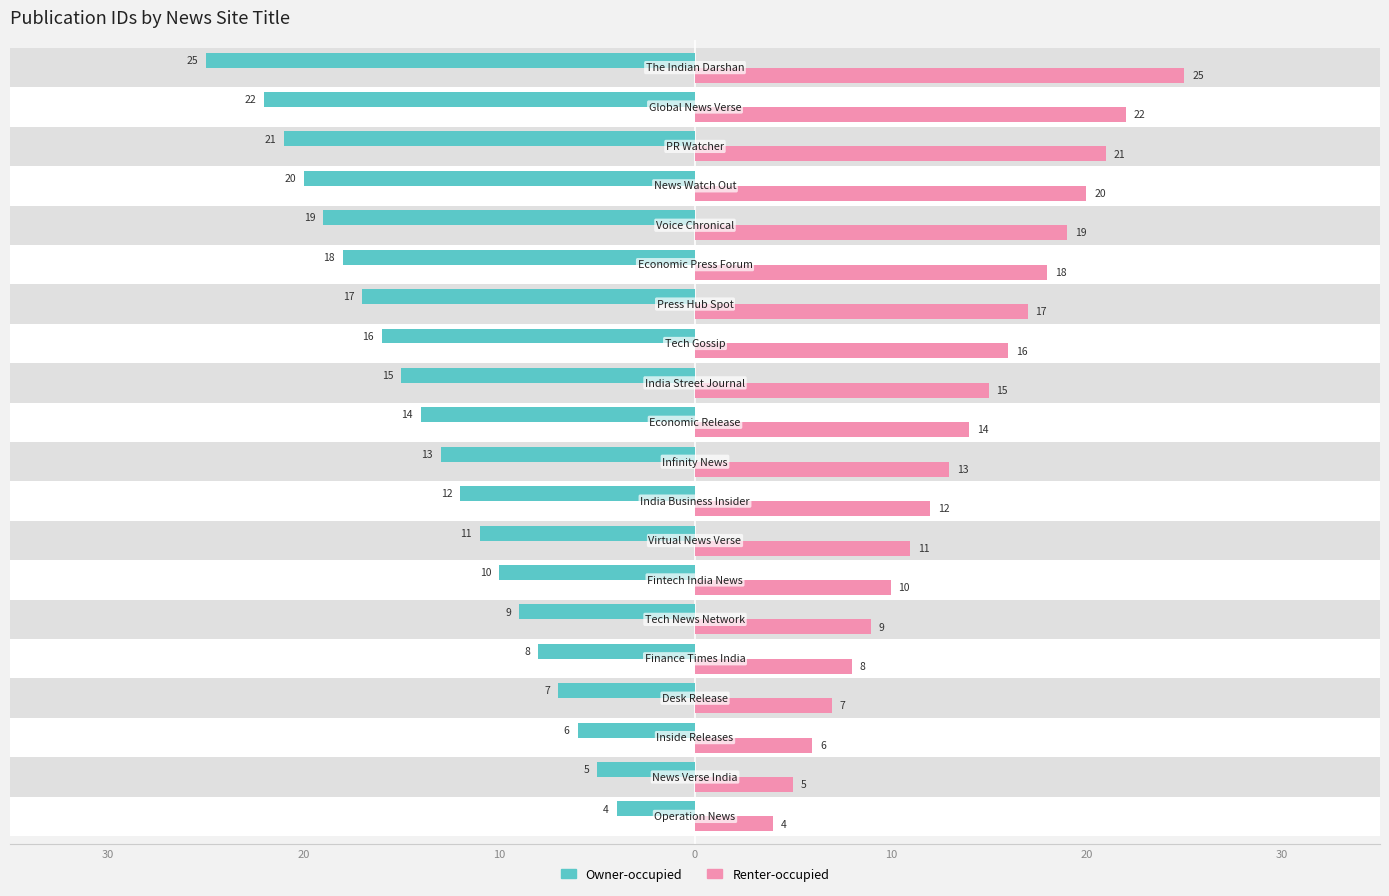

What is the difference between the second highest and second lowest values in the Renter-occupied series?

17